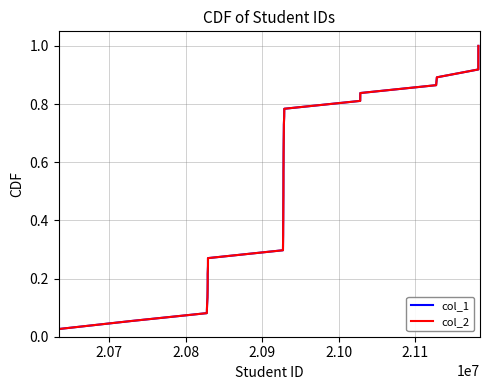

Which series has the largest total across all categories?

col_1